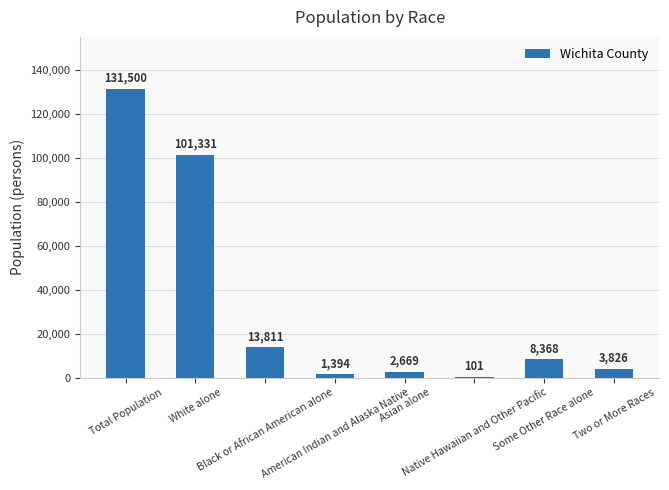

Reading left to right, extract all data points from this chart.

131500	101331	13811	1394	2669	101	8368	3826